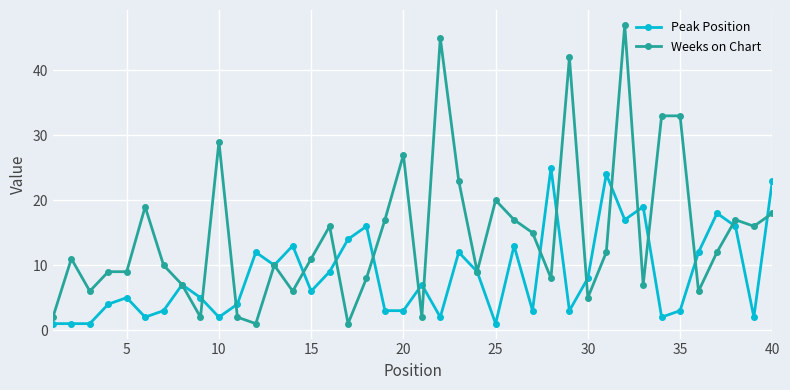

Reading right to left, extract all data points from this chart.

Peak Position: 23	2	16	18	12	3	2	19	17	24	8	3	25	3	13	1	9	12	2	7	3	3	16	14	9	6	13	10	12	4	2	5	7	3	2	5	4	1	1	1
Weeks on Chart: 18	16	17	12	6	33	33	7	47	12	5	42	8	15	17	20	9	23	45	2	27	17	8	1	16	11	6	10	1	2	29	2	7	10	19	9	9	6	11	2